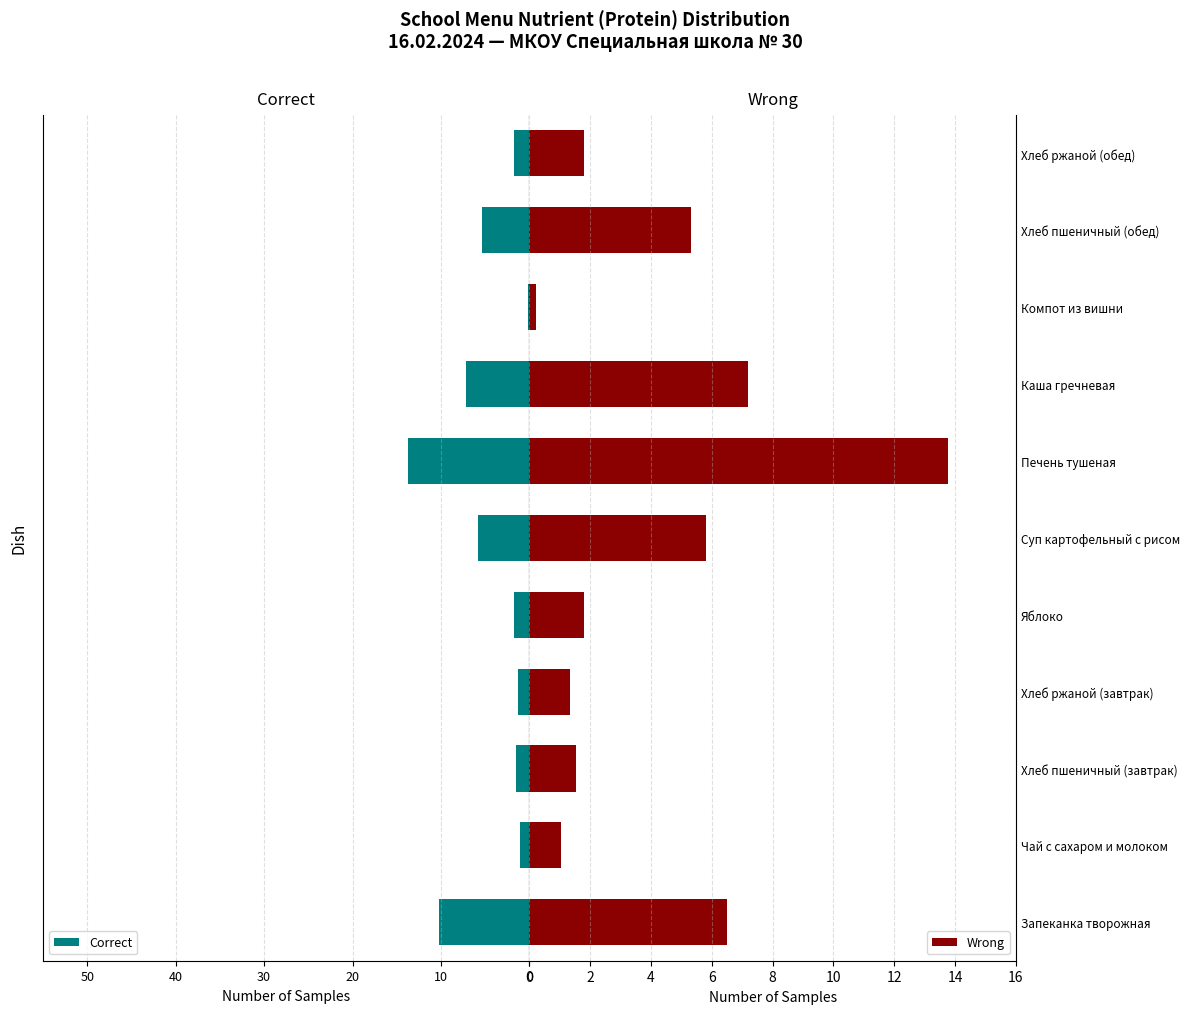

What is the difference between the Wrong values at Хлеб пшеничный (завтрак) and Чай с сахаром и молоком?

0.5